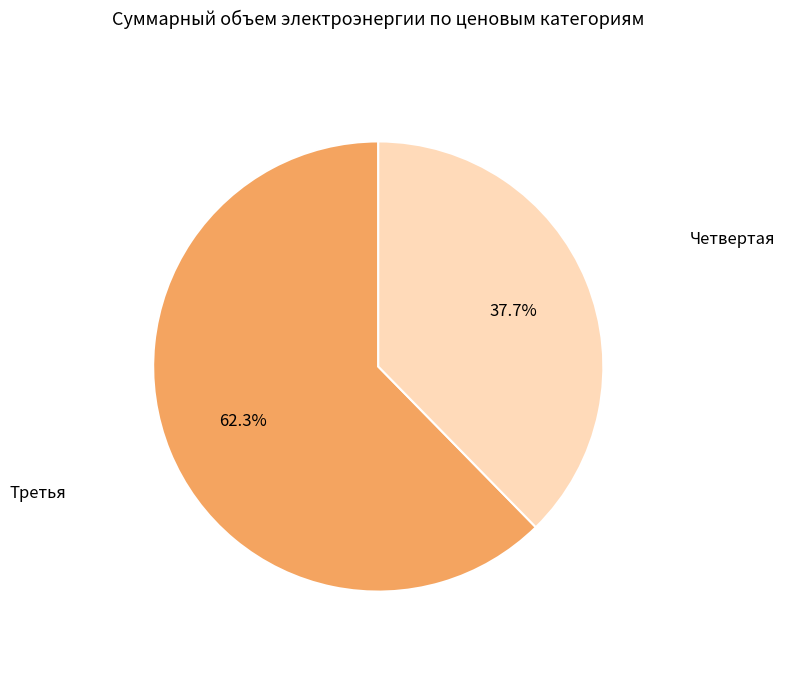

Is there a majority slice in this chart?

Yes